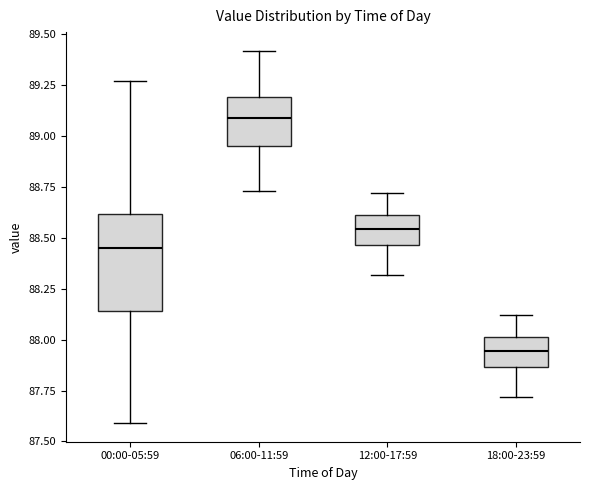

Reading left to right, read every box against the y-axis: the position of its median line, the range the box covers, and the ends of its whiskers. The values are not printed on the chart, so give them approximately, as read against the axis.

00:00-05:59: median 88.45, box 88.15 to 88.60, whiskers 87.60 to 89.25
06:00-11:59: median 89.10, box 88.95 to 89.20, whiskers 88.75 to 89.40
12:00-17:59: median 88.55, box 88.45 to 88.60, whiskers 88.30 to 88.70
18:00-23:59: median 87.95, box 87.85 to 88.00, whiskers 87.70 to 88.10